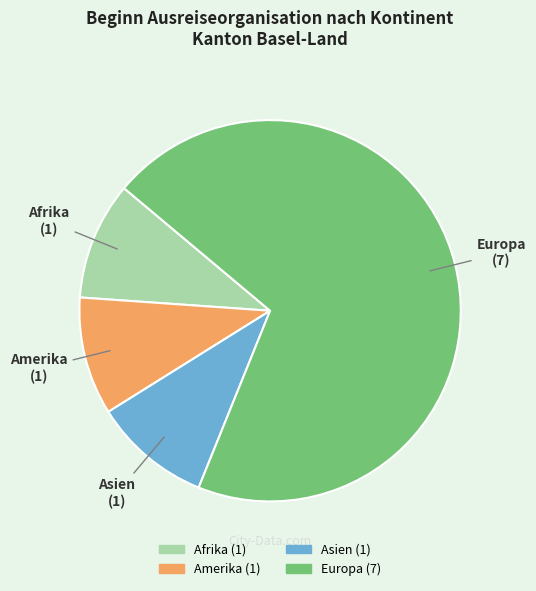

Does Asien account for over 50% of the chart?

No